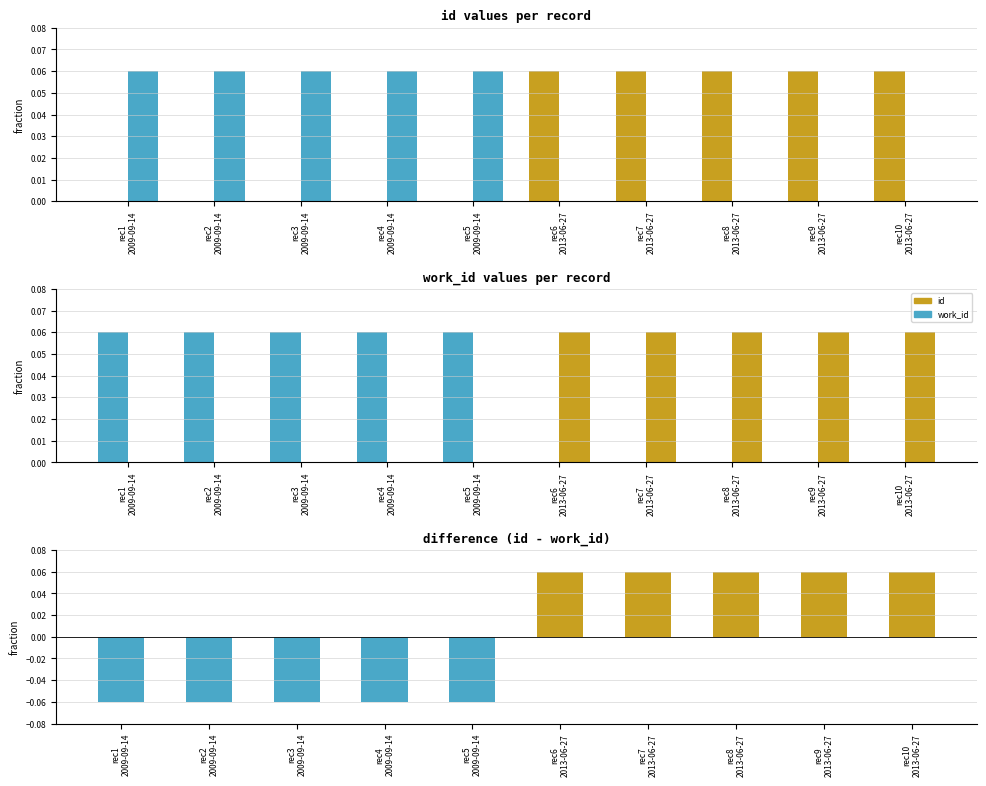

Reading right to left, transcribe all the data shown in this chart.

id: 0.1	0.1	0.1	0.1	0.1	0.0	0.0	0.0	0.0	0.0
work_id: 0.0	0.0	0.0	0.0	0.0	0.1	0.1	0.1	0.1	0.1
difference (id − work_id): 0.1	0.1	0.1	0.1	0.1	-0.1	-0.1	-0.1	-0.1	-0.1